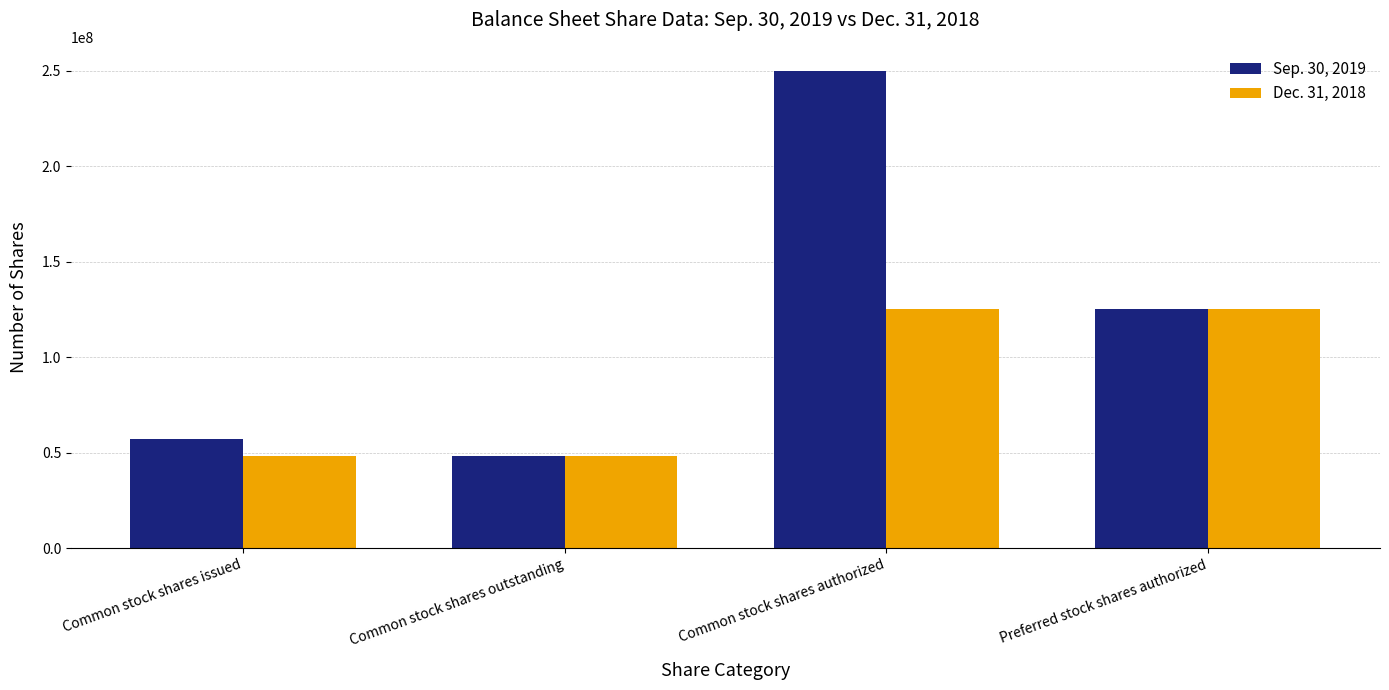

What is the label of the 2nd bar from the right?

Common stock shares authorized